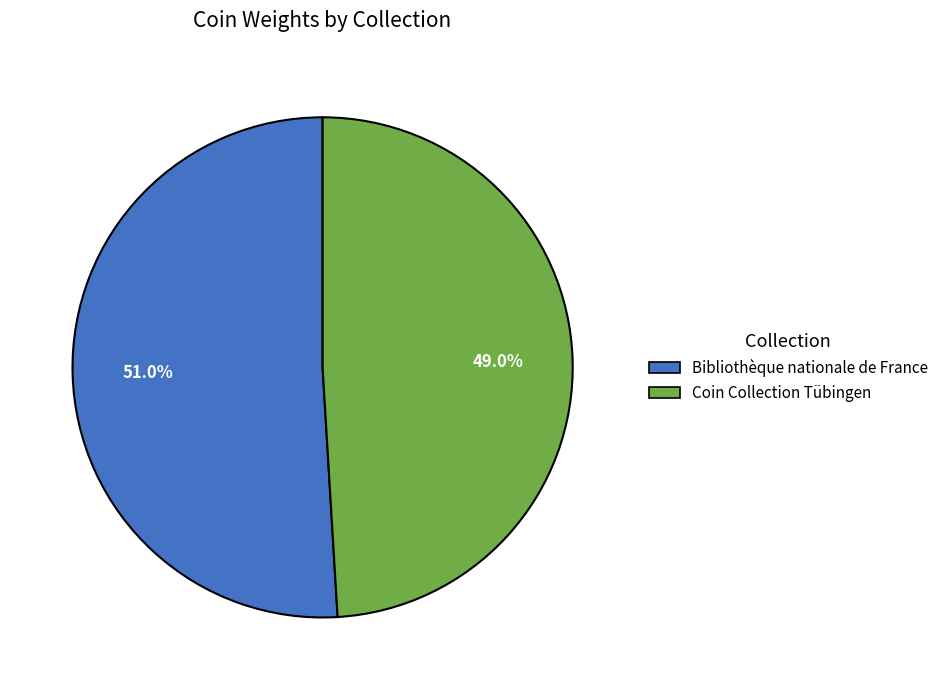

Rank the categories by value from highest to lowest.

Bibliothèque nationale de France, Coin Collection Tübingen